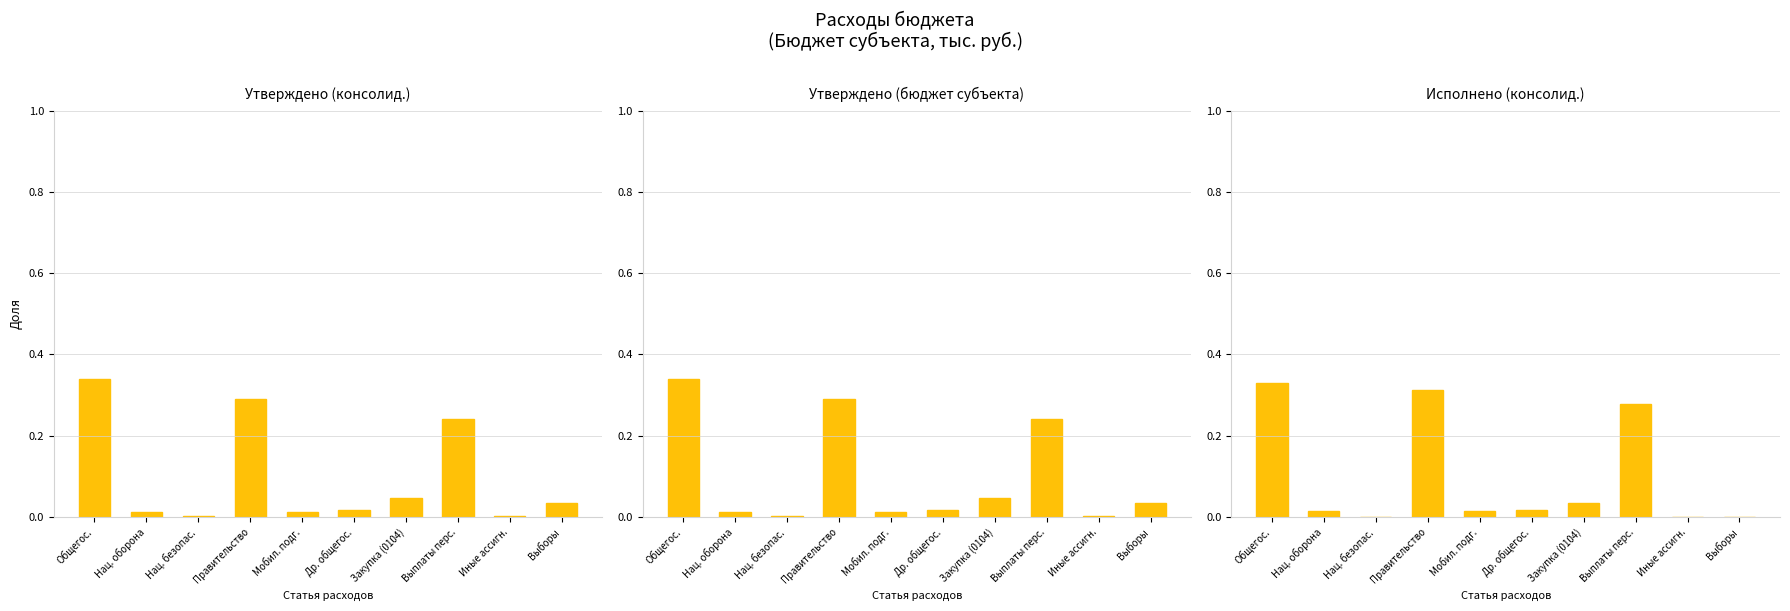

Count the number of categories in the chart.

10